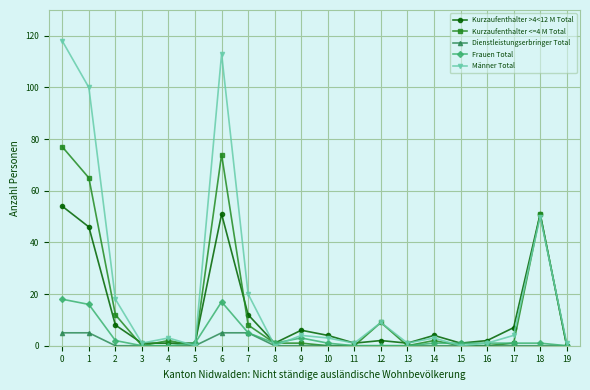

Which series has the largest range (max minus min)?

Männer Total